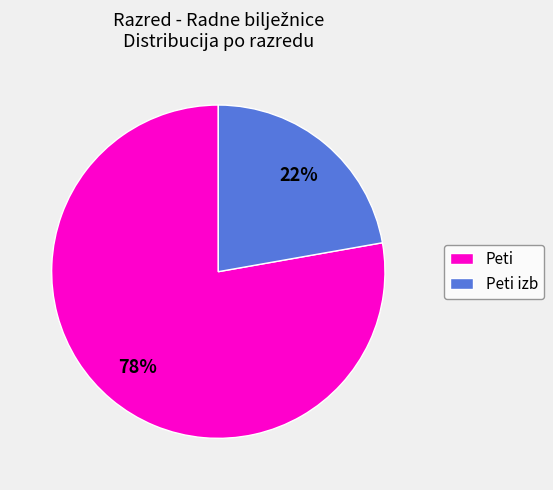

What is the ratio of the value at Peti to the value at Peti izb?

3.5